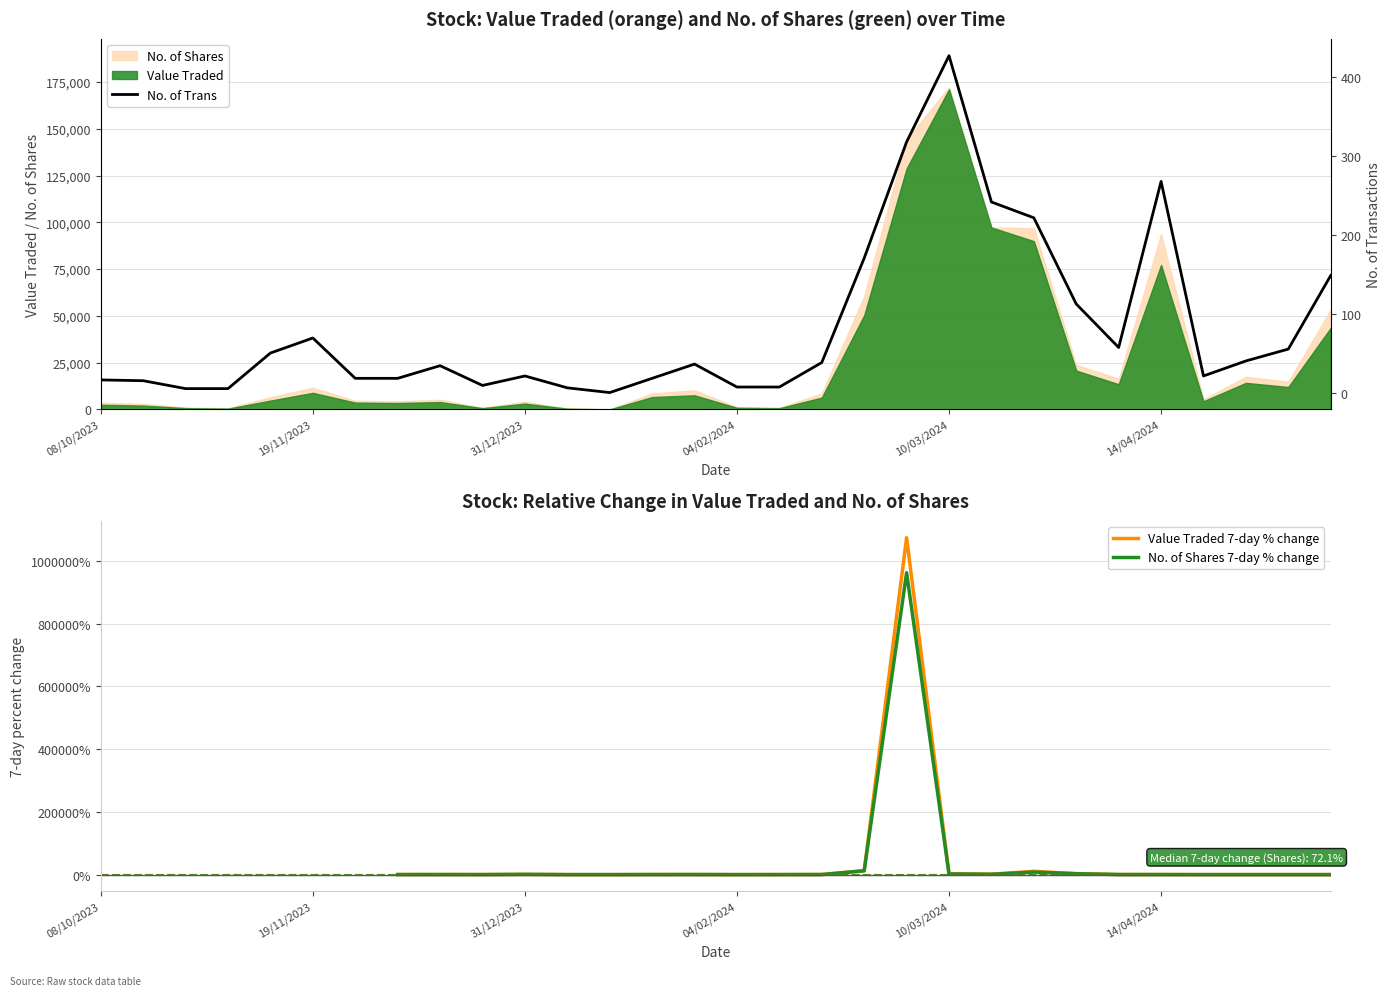

At which label is No. of Shares closest to 86129?

14/04/2024